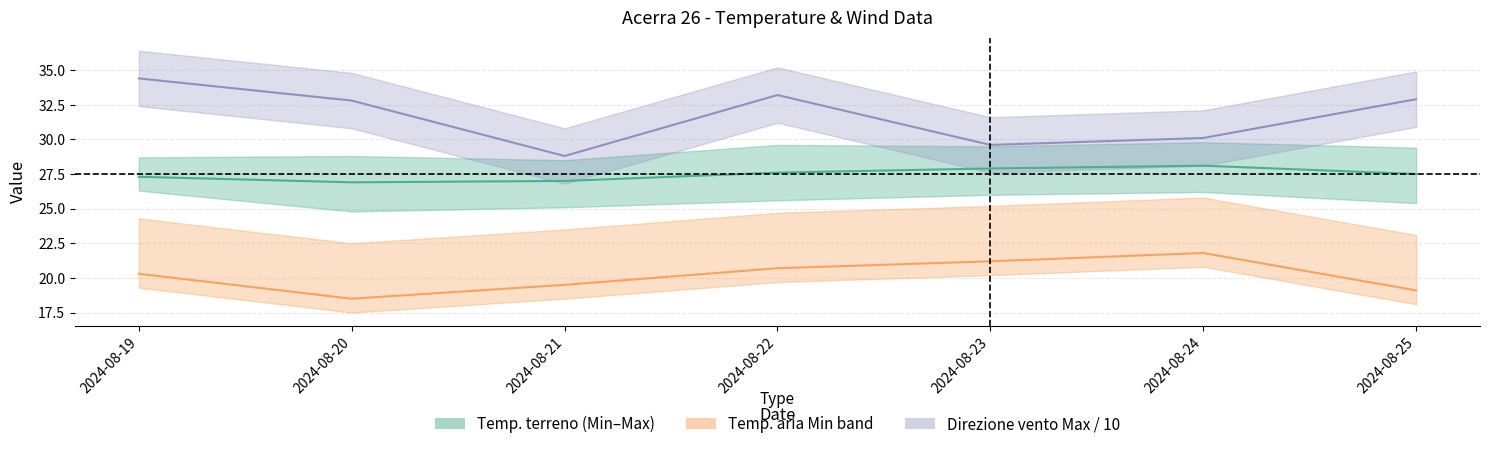

What is the value of the Direzione vento Max / 10 point at the 5th from the left?

29.6